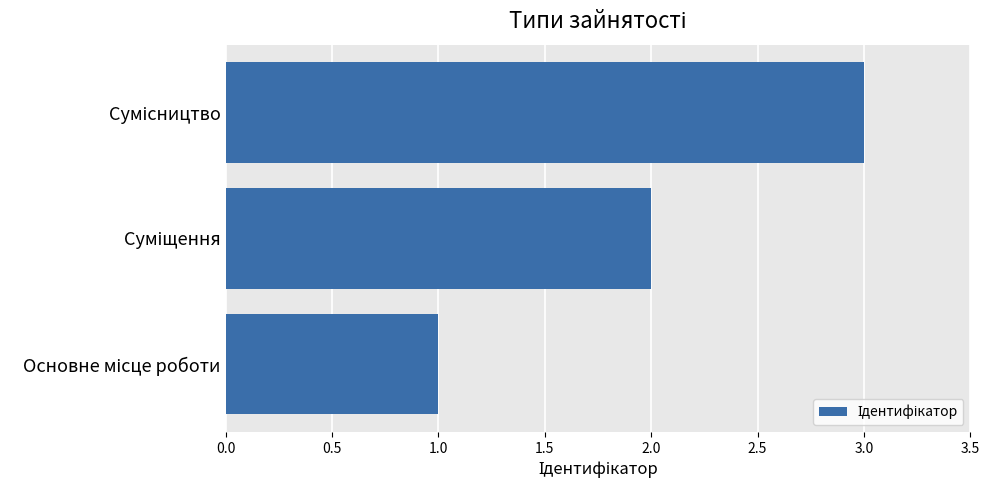

What is the sum of all values?

6